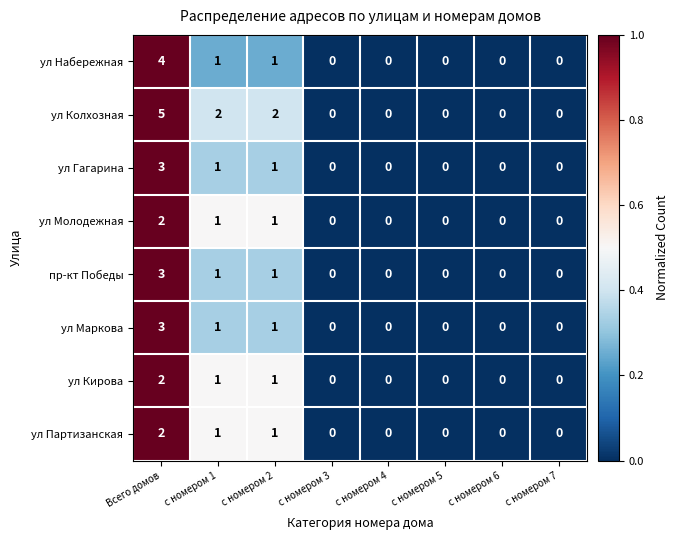

Which series has the largest range (max minus min)?

ул Колхозная